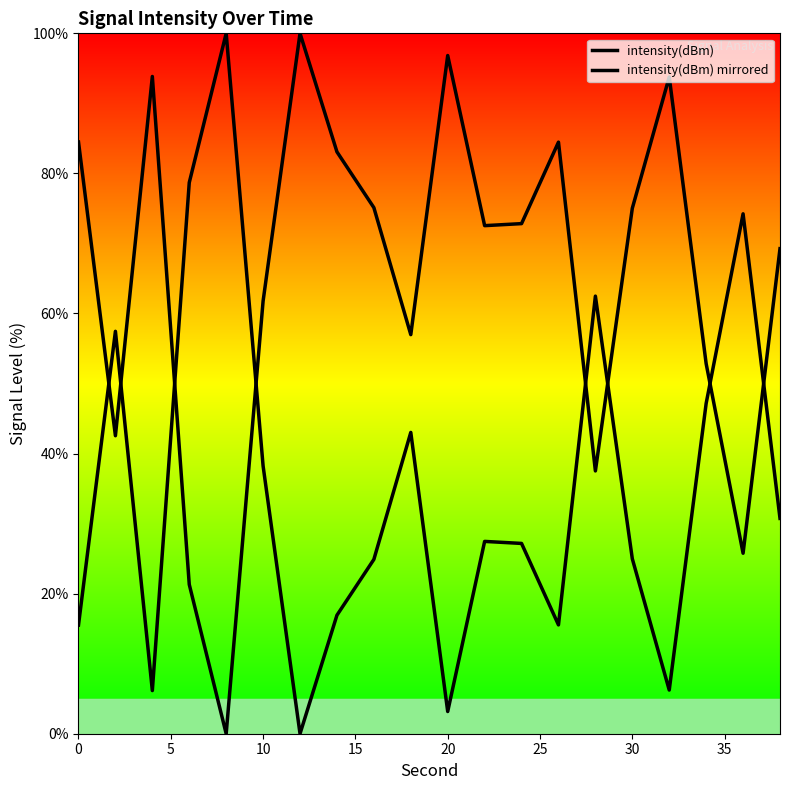

What is the difference between the maximum and minimum values in the intensity(dBm) mirrored series?

100.0